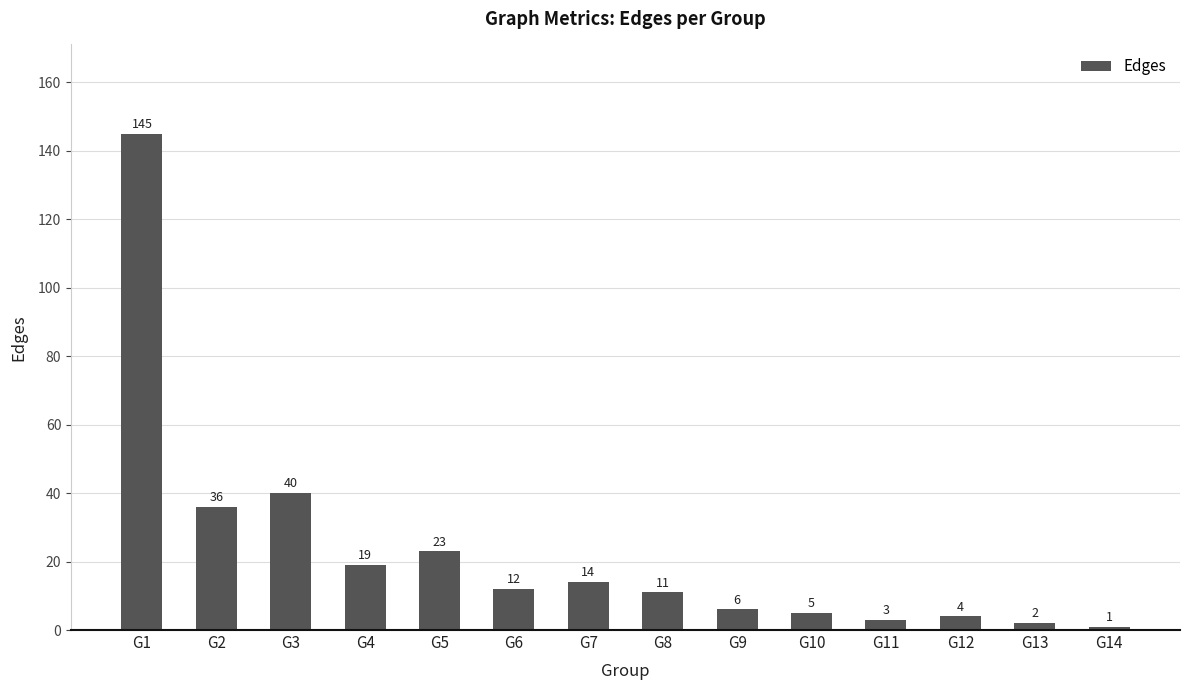

At which label does the data first exceed 12?

G1